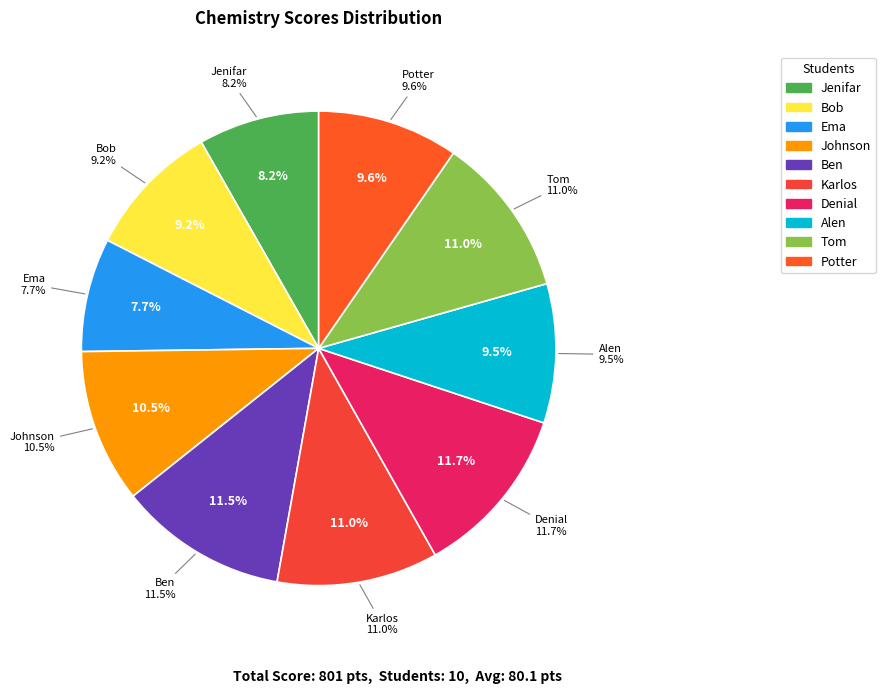

How many slices are in this pie chart?

10